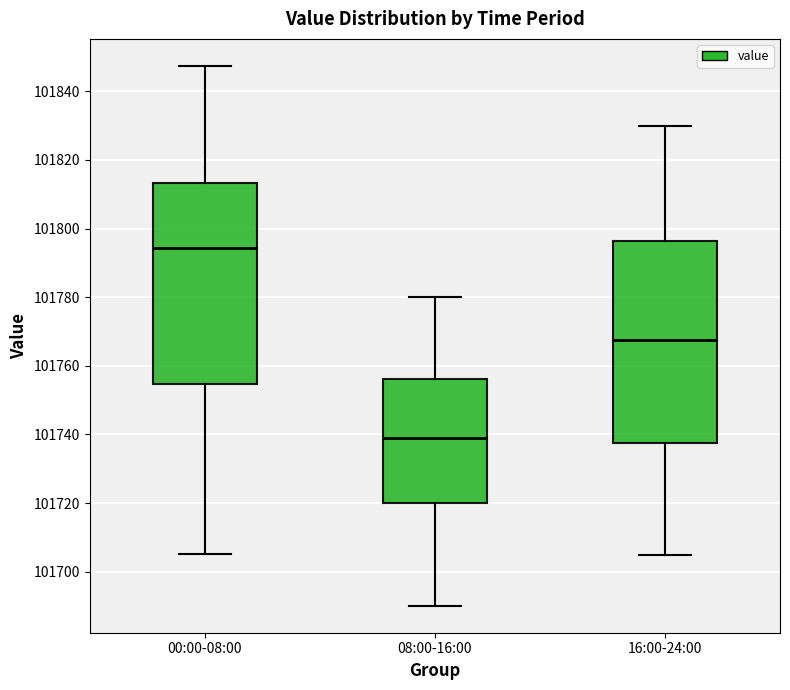

Reading left to right, transcribe this box plot: for each box, give where its median line is, the range the box spans, and where its two whiskers end, as read against the y-axis. The values are not printed on the chart, so give them approximately, as read against the axis.

00:00-08:00: median 101794, box 101754 to 101814, whiskers 101706 to 101848
08:00-16:00: median 101740, box 101720 to 101756, whiskers 101690 to 101780
16:00-24:00: median 101768, box 101738 to 101796, whiskers 101706 to 101830